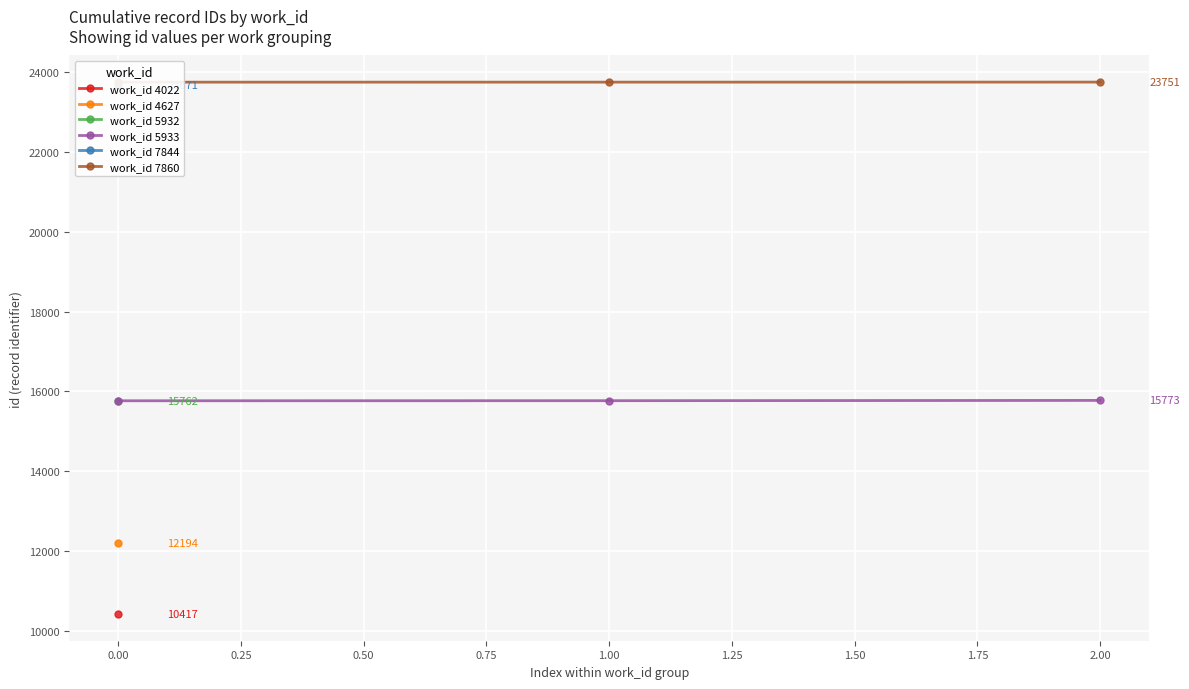

Where is work_id 5933 nearest to the value 15768?

1.00